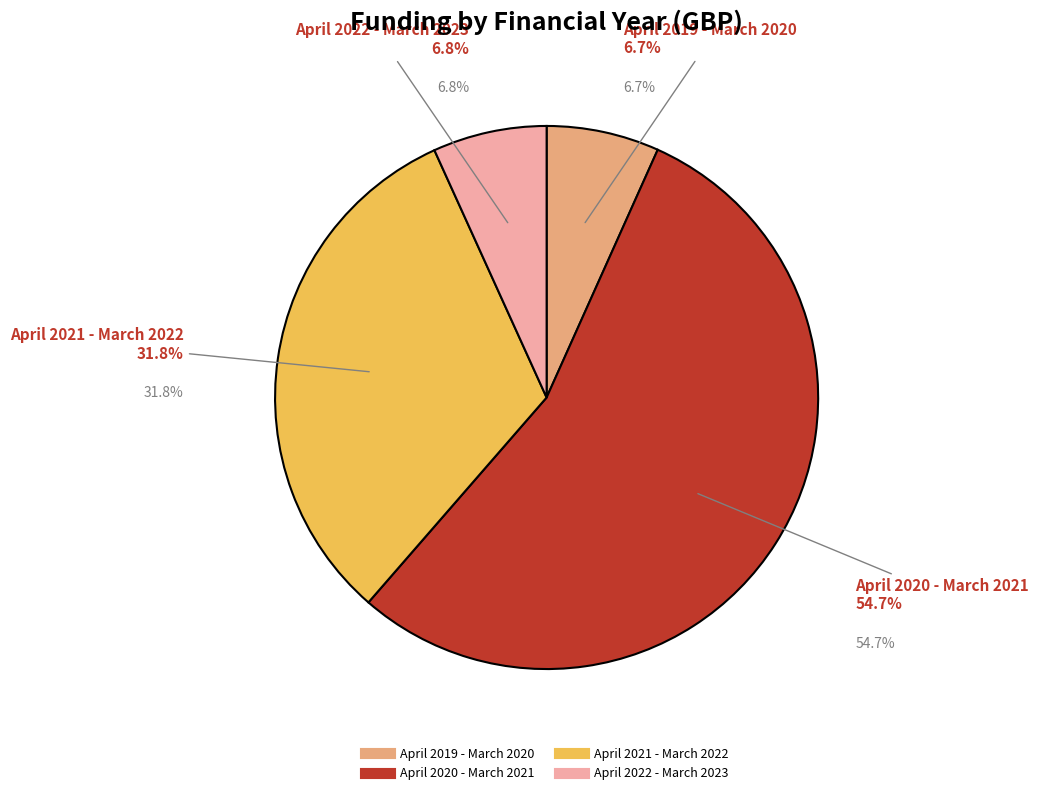

Which category has the biggest portion of the pie?

April 2020 - March 2021